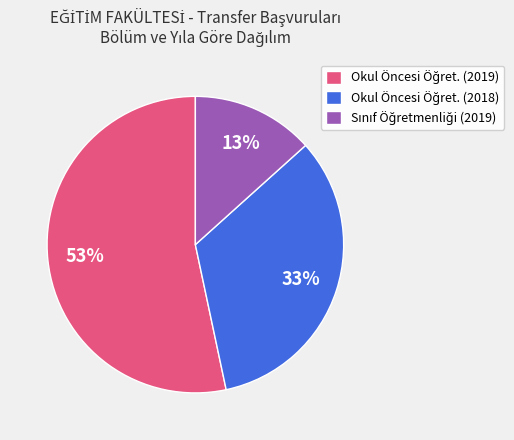

Does any single category account for the majority?

Yes